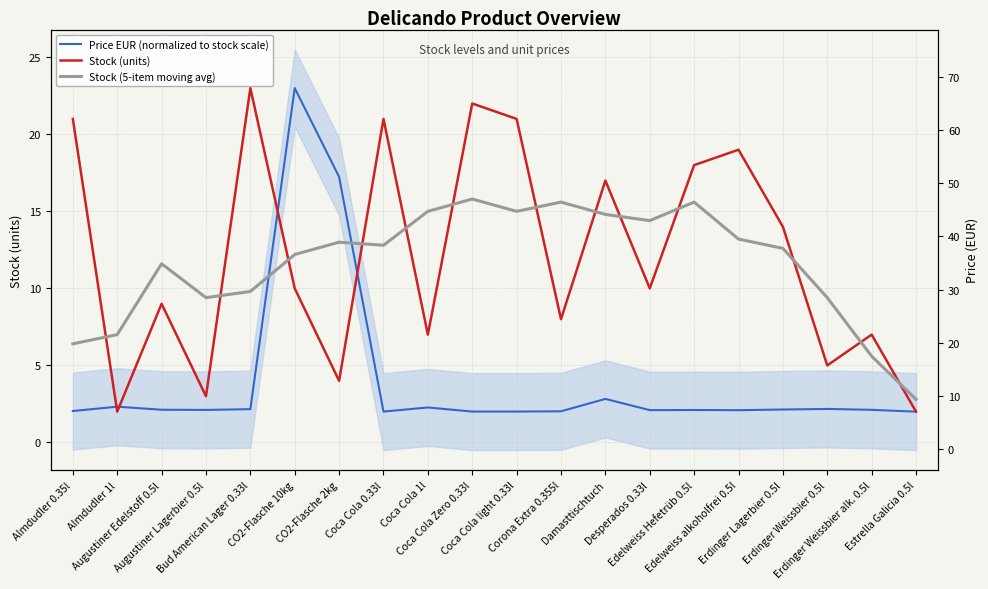

Reading left to right, what are all the values shown in this chart?

Price EUR (normalized to stock scale): 2.0	2.3	2.1	2.1	2.2	23.0	17.2	2.0	2.3	2.0	2.0	2.0	2.8	2.1	2.1	2.1	2.1	2.2	2.1	2.0
Stock (units): 21.0	2.0	9.0	3.0	23.0	10.0	4.0	21.0	7.0	22.0	21.0	8.0	17.0	10.0	18.0	19.0	14.0	5.0	7.0	2.0
Stock (5-item moving avg): 6.4	7.0	11.6	9.4	9.8	12.2	13.0	12.8	15.0	15.8	15.0	15.6	14.8	14.4	15.6	13.2	12.6	9.4	5.6	2.8